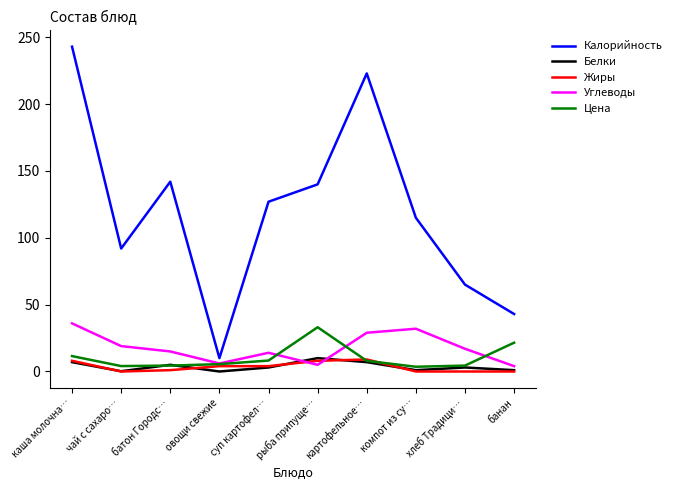

Is it true that Цена equals 8.2 at суп картофел…?

True